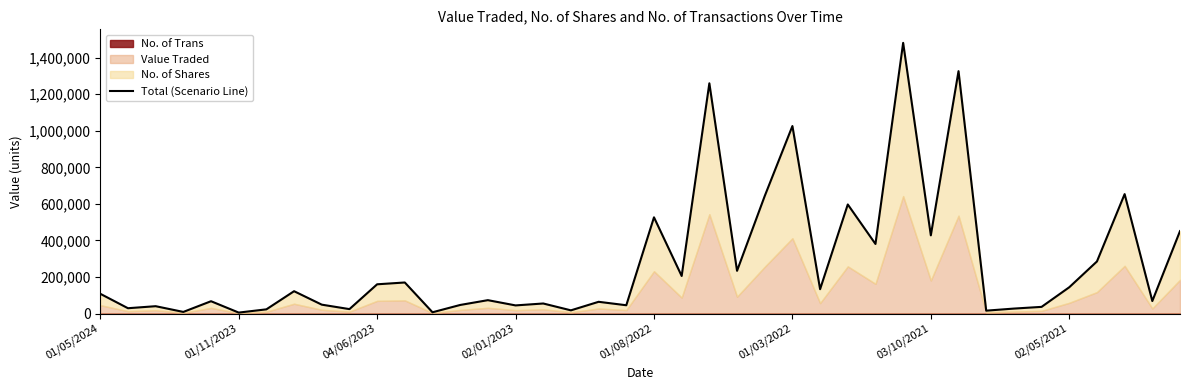

The value at 22 is 1799072. True or false?

False